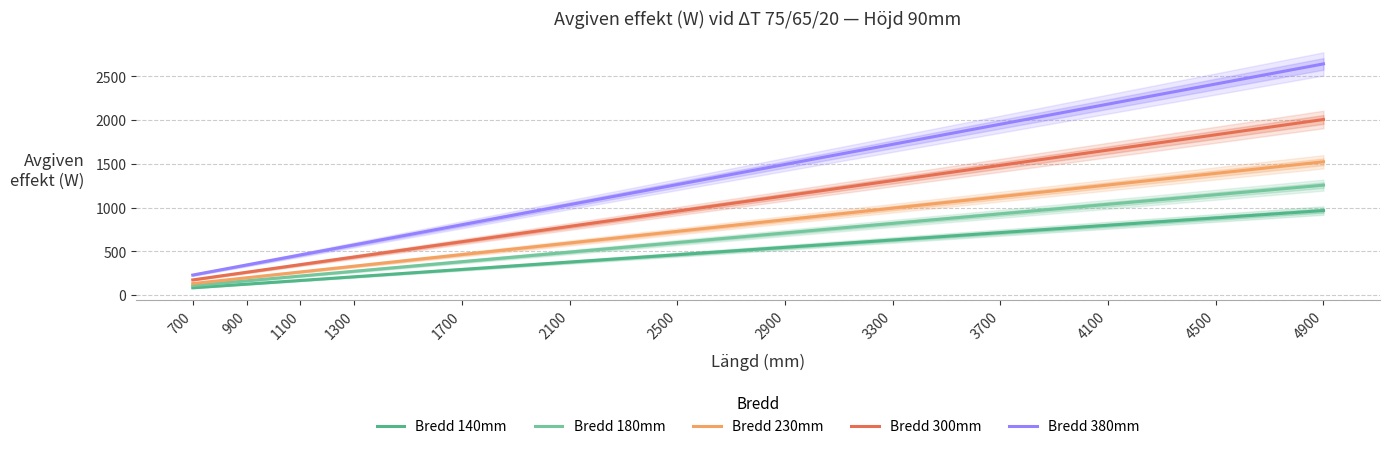

Which series has the largest total across all categories?

Bredd 380mm